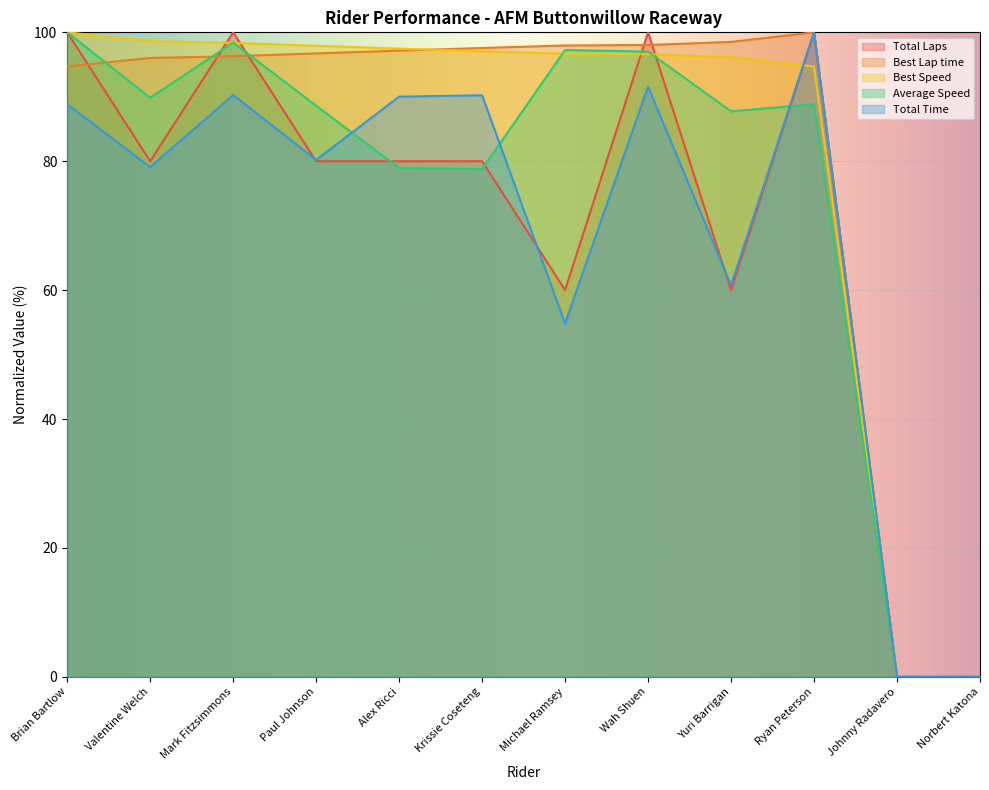

Reading left to right, transcribe all the data shown in this chart.

Total Laps: Brian Bartlow=100.0	Valentine Welch=80.0	Mark Fitzsimmons=100.0	Paul Johnson=80.0	Alex Ricci=80.0	Krissie Coseteng=80.0	Michael Ramsey=60.0	Wah Shuen=100.0	Yuri Barrigan=60.0	Ryan Peterson=100.0	Johnny Radavero=0.0	Norbert Katona=0.0
Best Lap time: Brian Bartlow=94.7	Valentine Welch=96.0	Mark Fitzsimmons=96.3	Paul Johnson=96.7	Alex Ricci=97.2	Krissie Coseteng=97.6	Michael Ramsey=98.0	Wah Shuen=98.0	Yuri Barrigan=98.5	Ryan Peterson=100.0	Johnny Radavero=0.0	Norbert Katona=0.0
Best Speed: Brian Bartlow=100.0	Valentine Welch=98.6	Mark Fitzsimmons=98.4	Paul Johnson=97.9	Alex Ricci=97.5	Krissie Coseteng=97.1	Michael Ramsey=96.7	Wah Shuen=96.6	Yuri Barrigan=96.1	Ryan Peterson=94.7	Johnny Radavero=0.0	Norbert Katona=0.0
Average Speed: Brian Bartlow=100.0	Valentine Welch=89.9	Mark Fitzsimmons=98.4	Paul Johnson=88.6	Alex Ricci=78.9	Krissie Coseteng=78.8	Michael Ramsey=97.3	Wah Shuen=97.0	Yuri Barrigan=87.7	Ryan Peterson=88.8	Johnny Radavero=0.0	Norbert Katona=0.0
Total Time: Brian Bartlow=88.8	Valentine Welch=79.1	Mark Fitzsimmons=90.3	Paul Johnson=80.2	Alex Ricci=90.0	Krissie Coseteng=90.2	Michael Ramsey=54.8	Wah Shuen=91.6	Yuri Barrigan=60.8	Ryan Peterson=100.0	Johnny Radavero=0.0	Norbert Katona=0.0